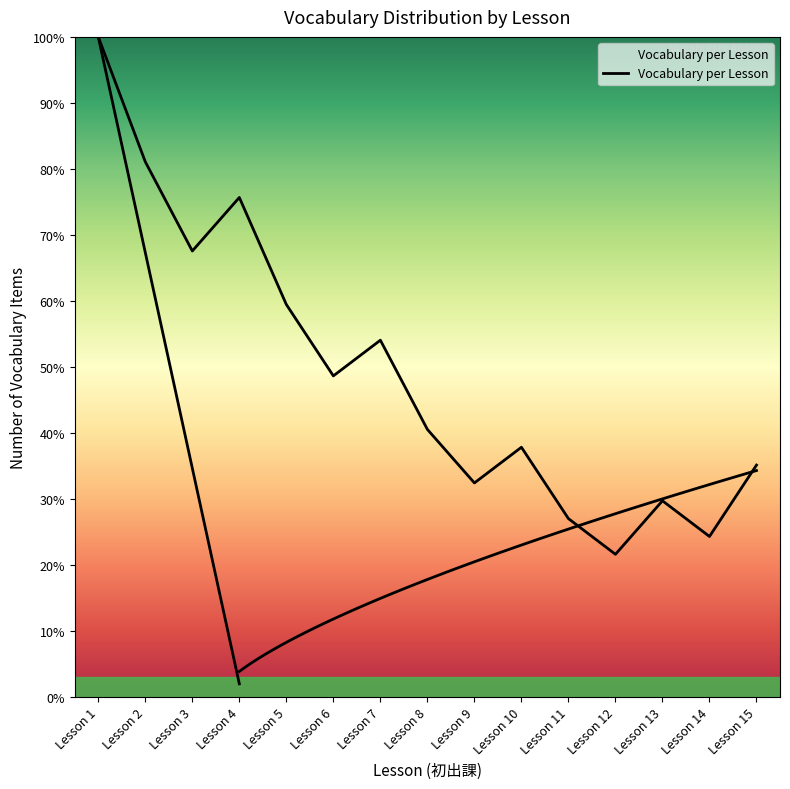

Where is the data nearest to the value 0?

Lesson 12